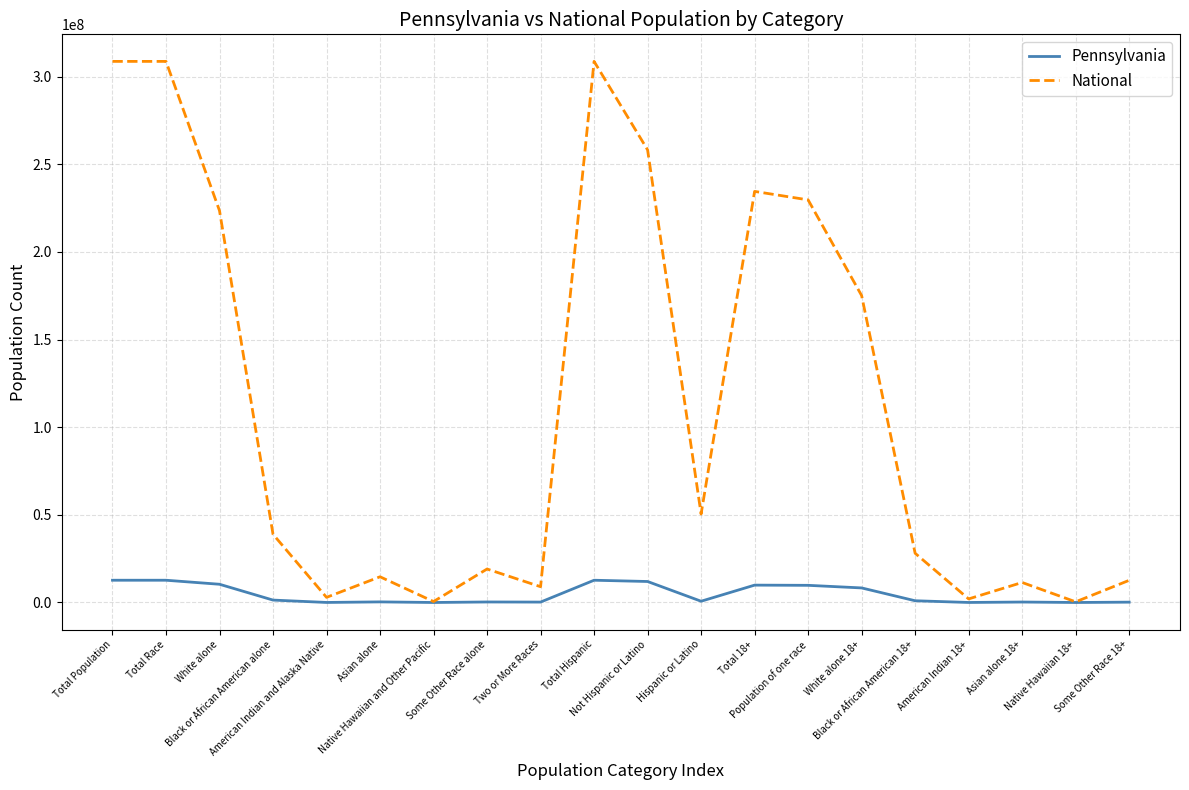

Rank the series at White alone 18+ from highest to lowest value.

National, Pennsylvania